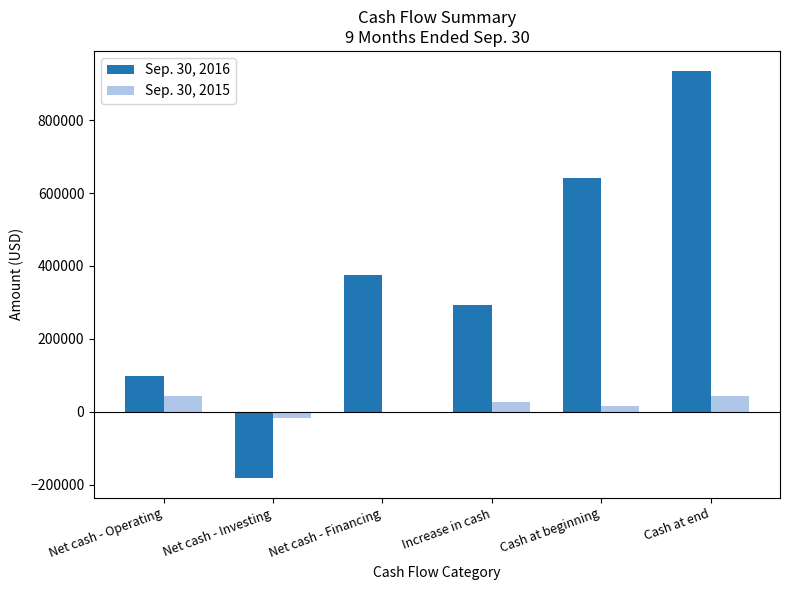

At which category does the chart reach its peak across all series?

Cash at end